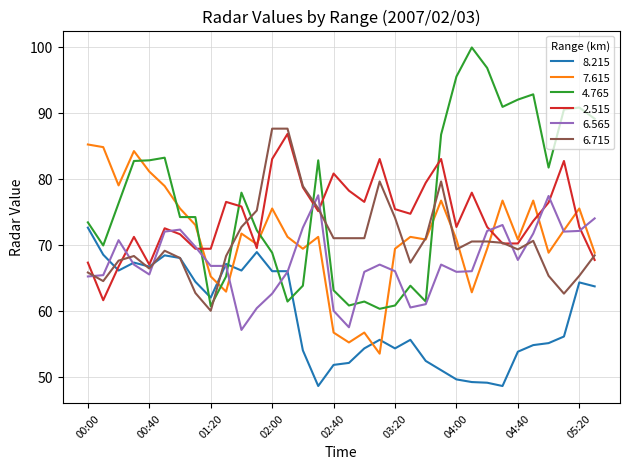

How many times do 7.615 and 4.765 cross each other?

9